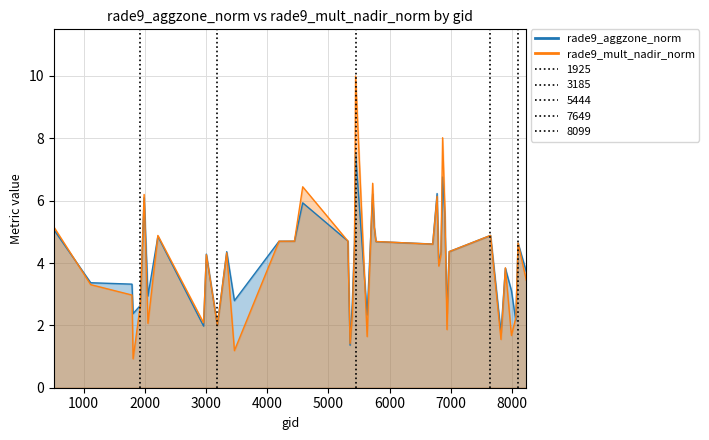

Which series has the widest spread of values?

rade9_mult_nadir_norm